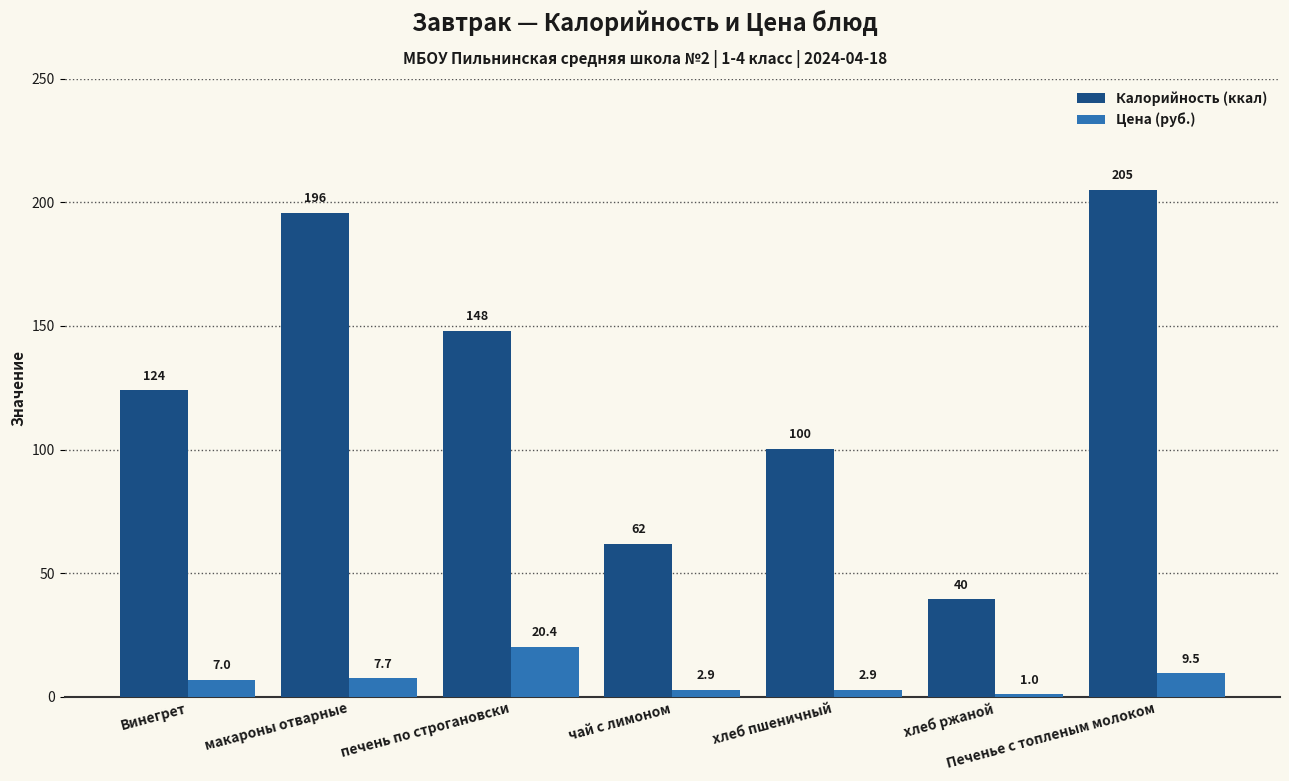

What is the difference between the second highest and second lowest values in the Калорийность (ккал) series?

133.7